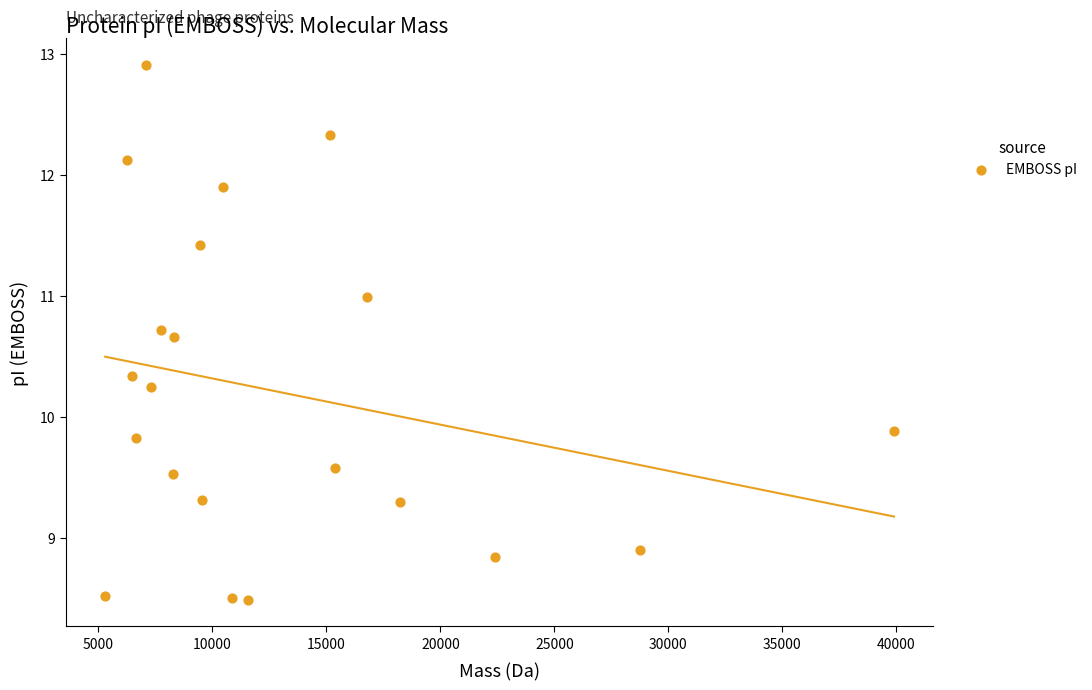

What is the range of Y values (max minus min)?

4.4